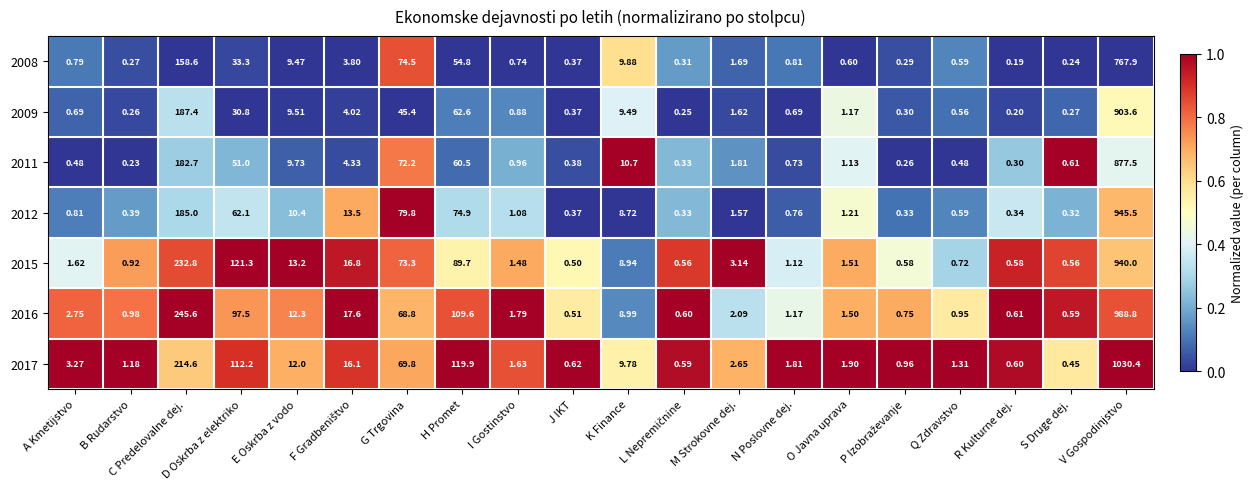

At which label does 2015 reach its peak?

V Gospodinjstvo